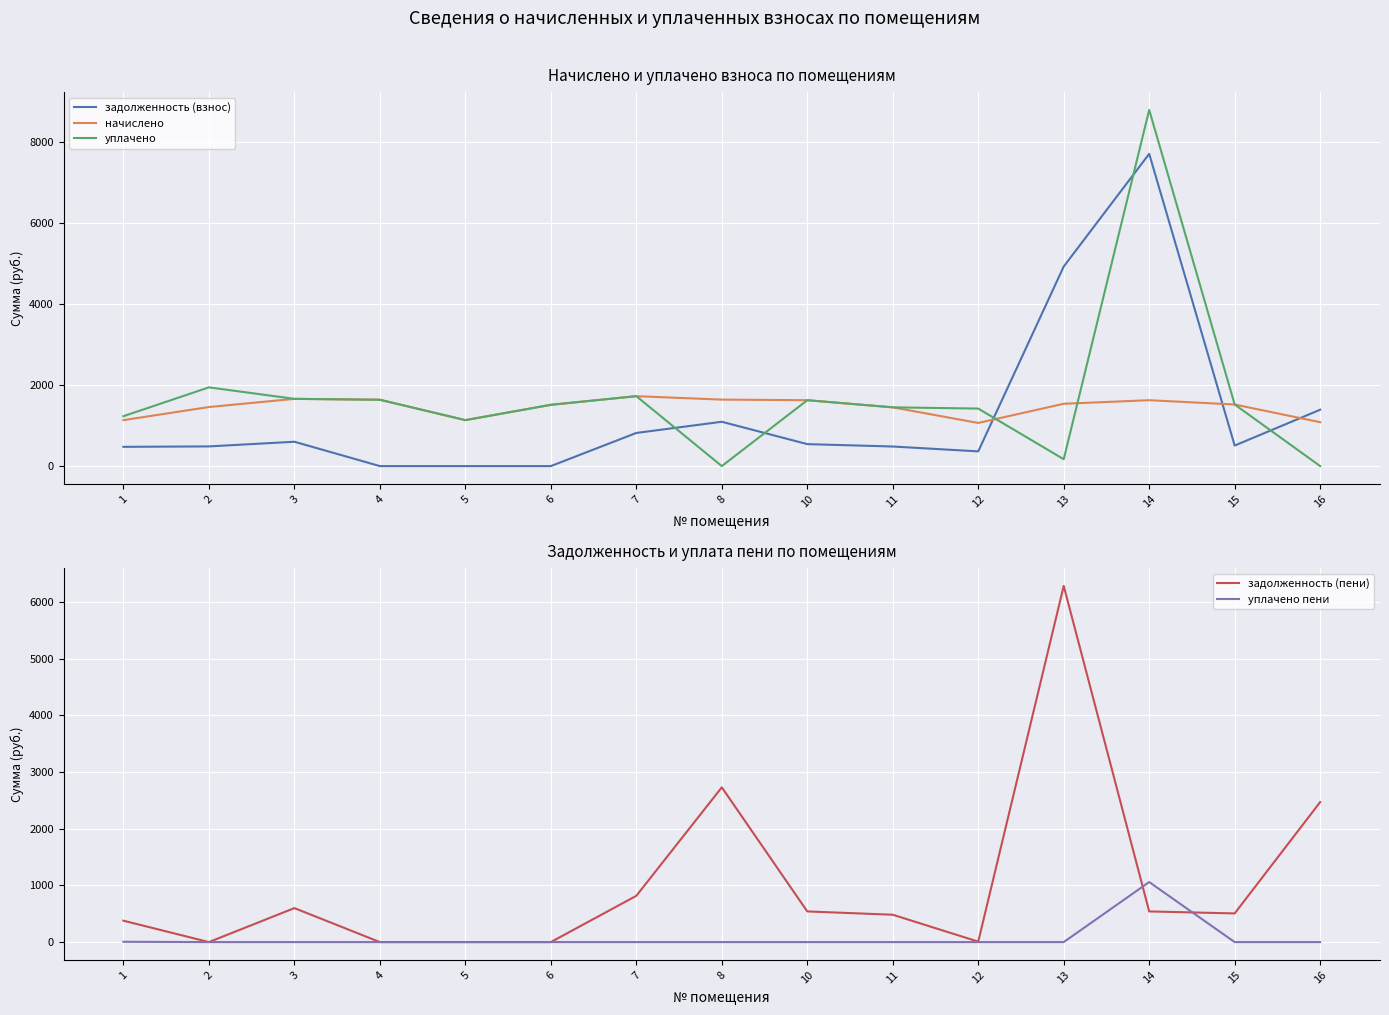

How many positive values does the задолженность (взнос) series have?

12